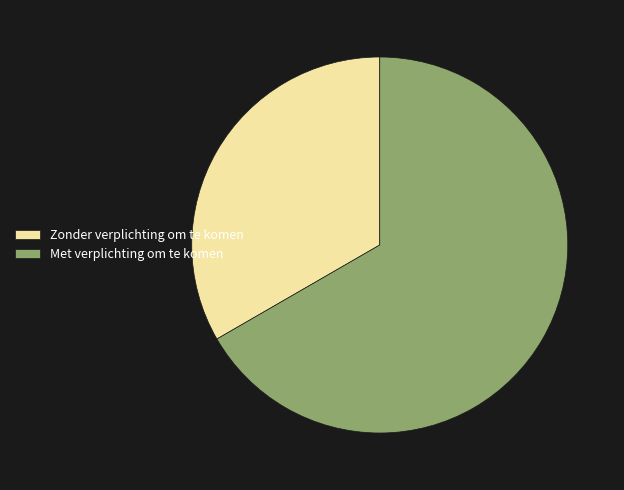

The Met verplichting om te komen slice represents 59% of the pie. True or false?

False